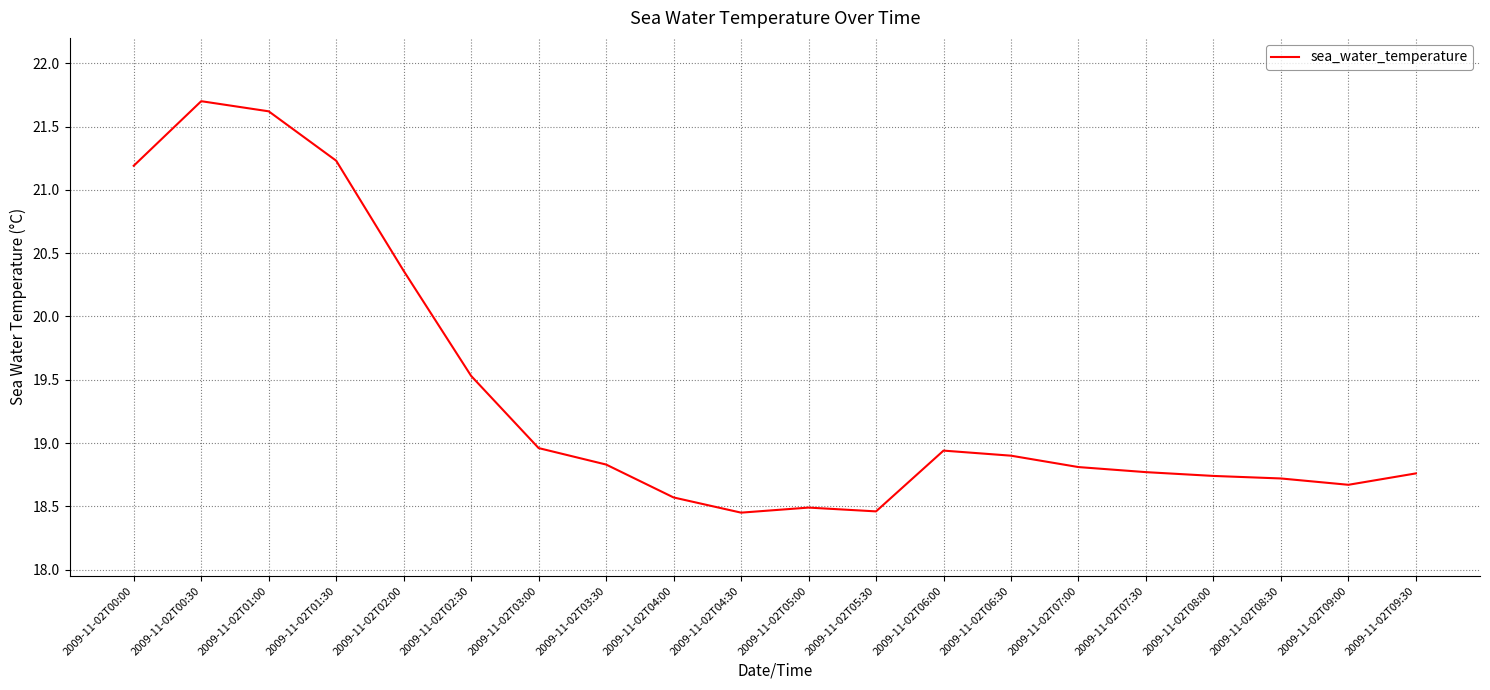

How many lines are shown in the chart?

1